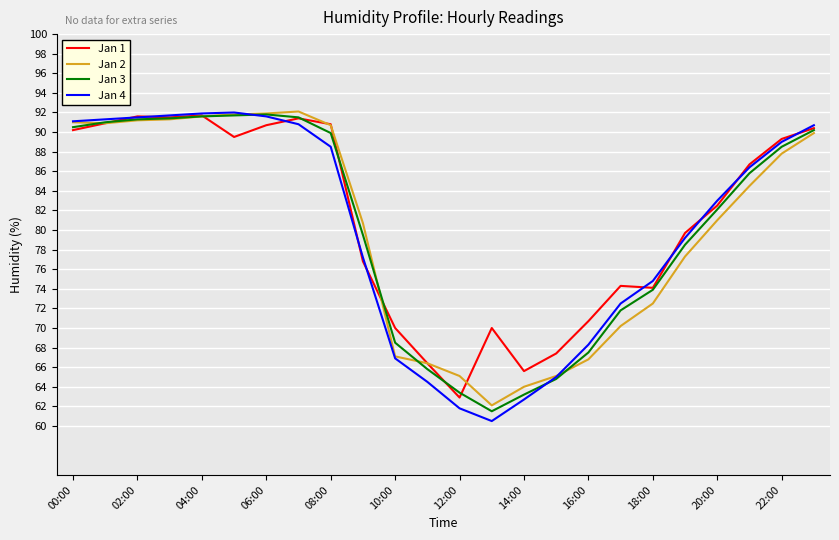

What is the smallest value displayed?

60.5